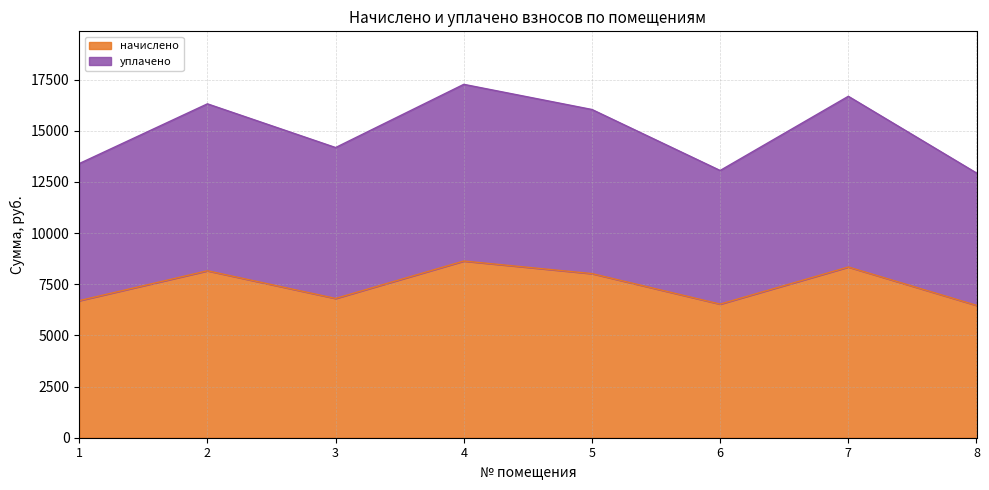

How many series are shown in this chart?

2